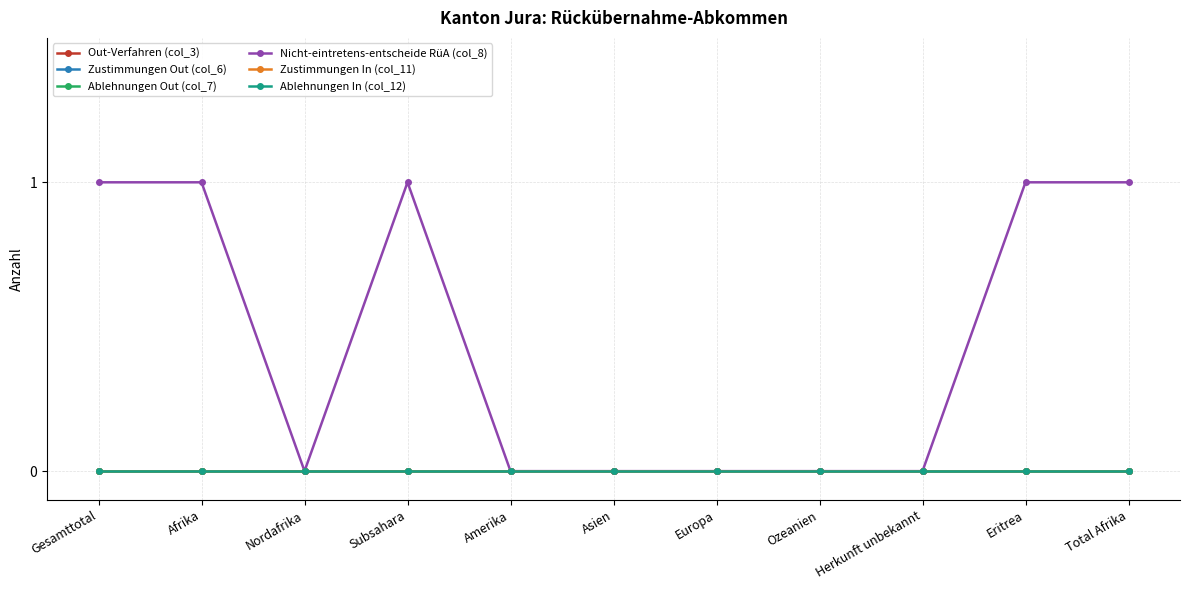

Does the chart have visible grid lines?

Yes